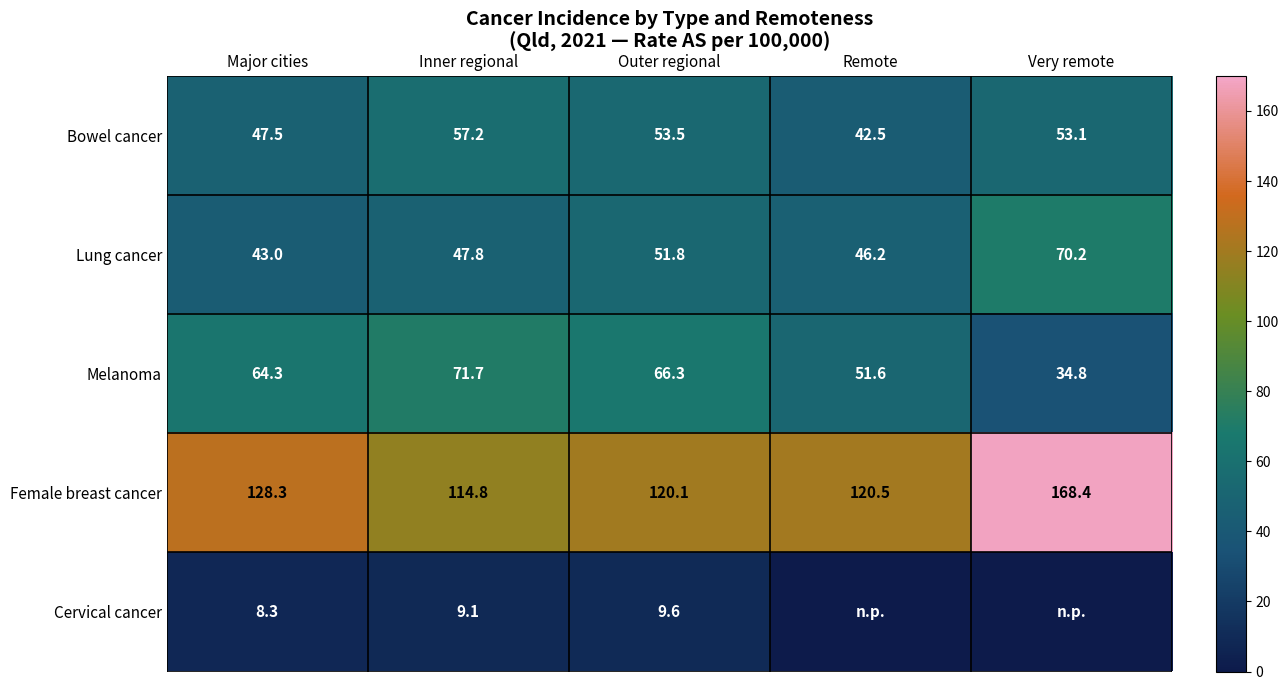

Which has a higher value, Major cities or Inner regional?

Inner regional